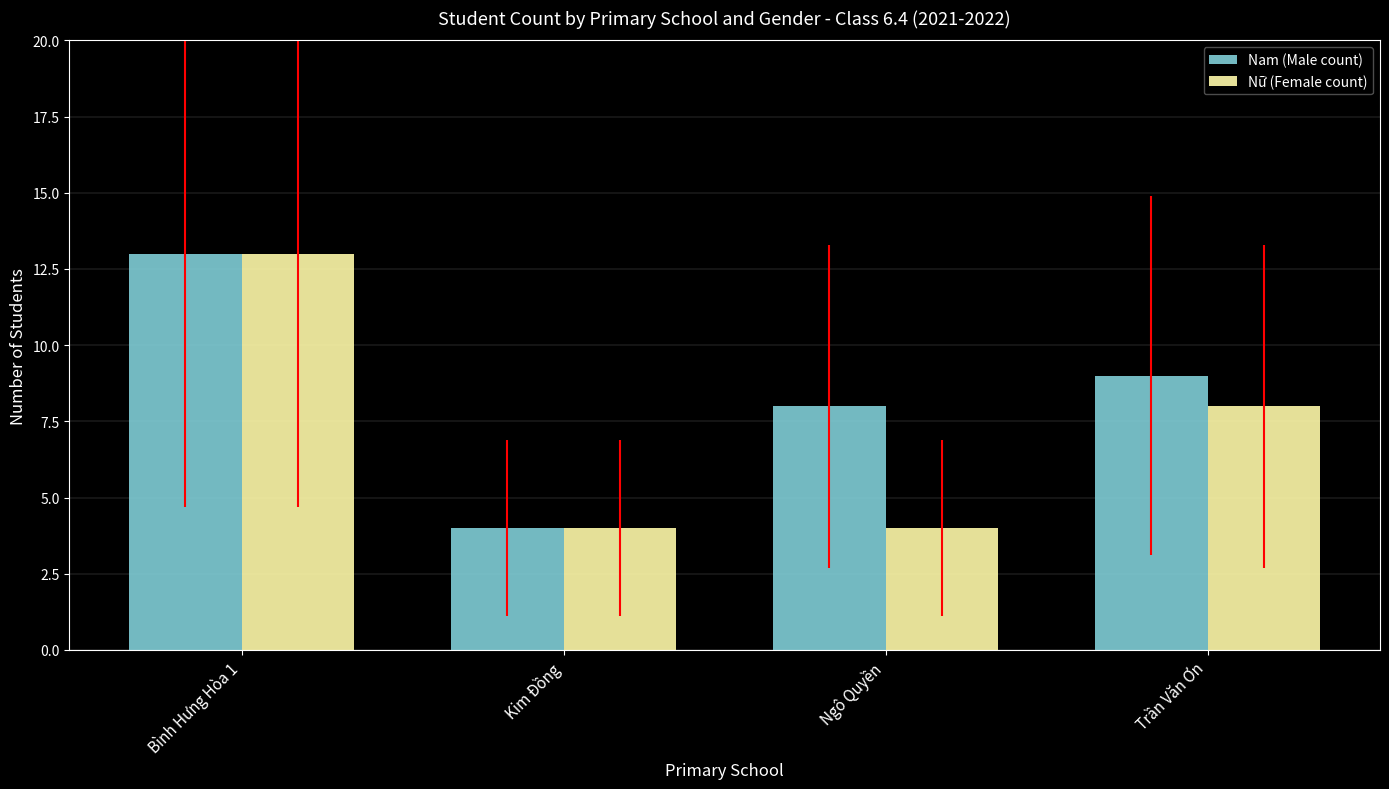

True or false: Nữ (Female count) has a value of 3 at Trần Văn Ơn.

False